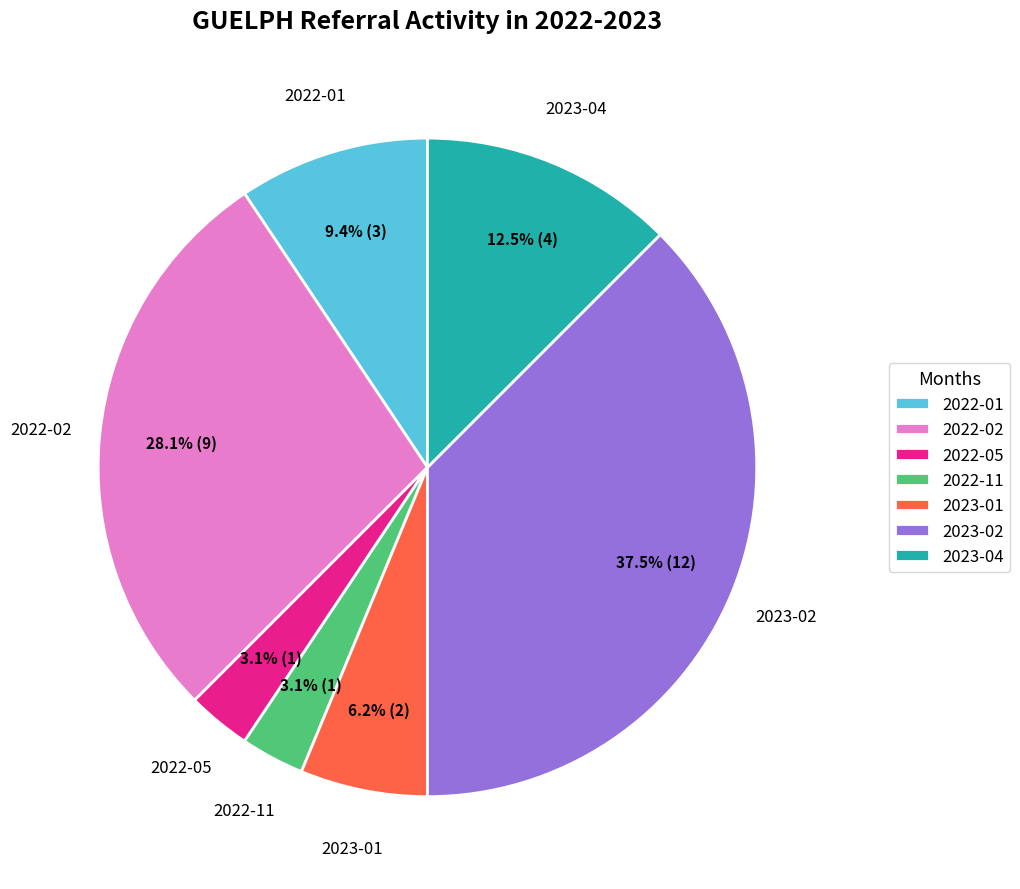

To the nearest percent, what is the average slice percentage?

14%